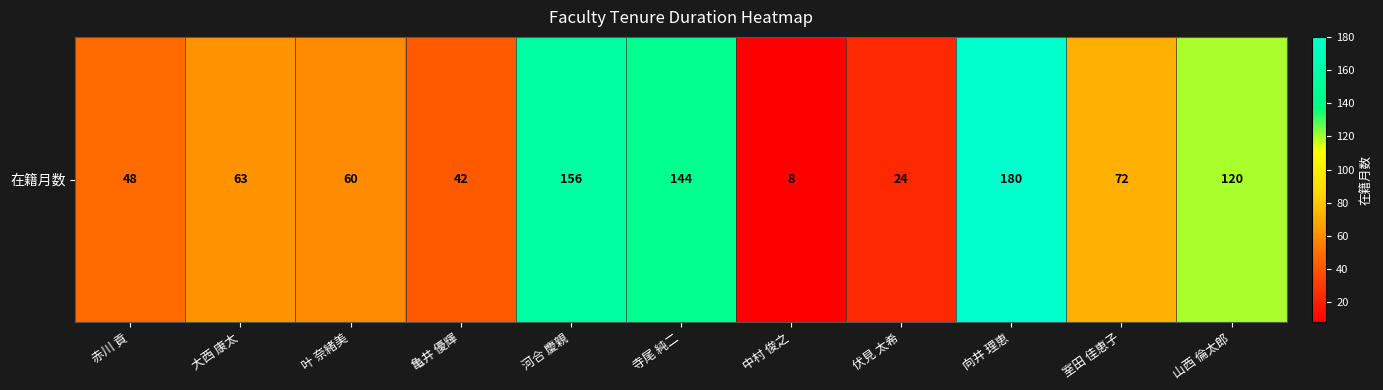

List the labels in order of value, smallest first.

中村 俊之, 伏見 太希, 亀井 優輝, 赤川 貢, 叶 奈緒美, 大西 康太, 室田 佳恵子, 山西 倫太郎, 寺尾 純二, 河合 慶親, 向井 理恵